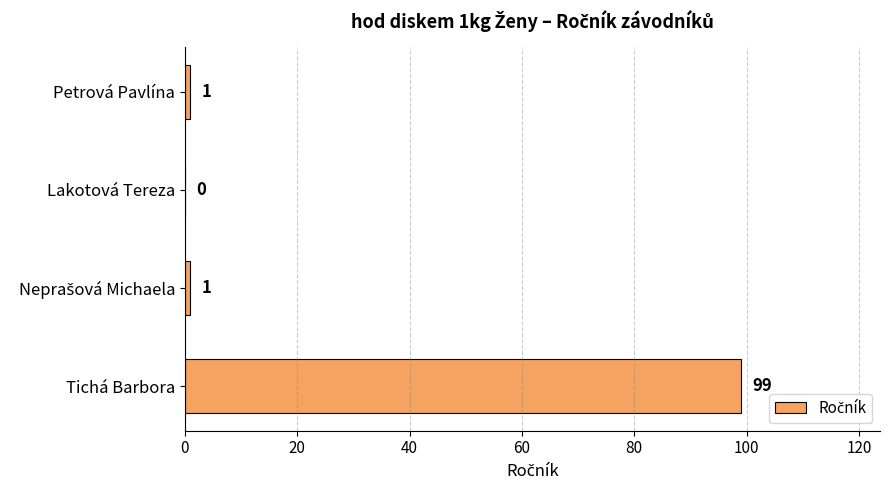

The value at Petrová Pavlína is 1. True or false?

True